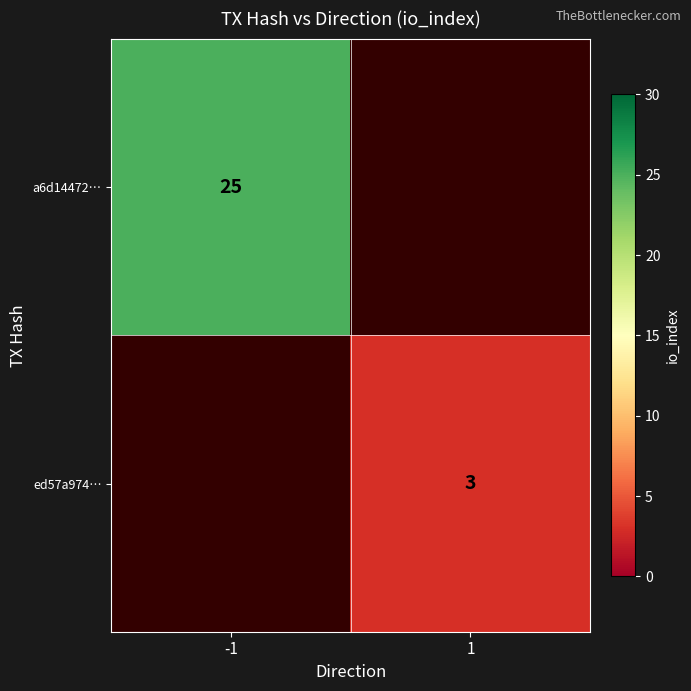

Is the value of a6d14472… at -1 greater than the value of ed57a974… at 1?

Yes